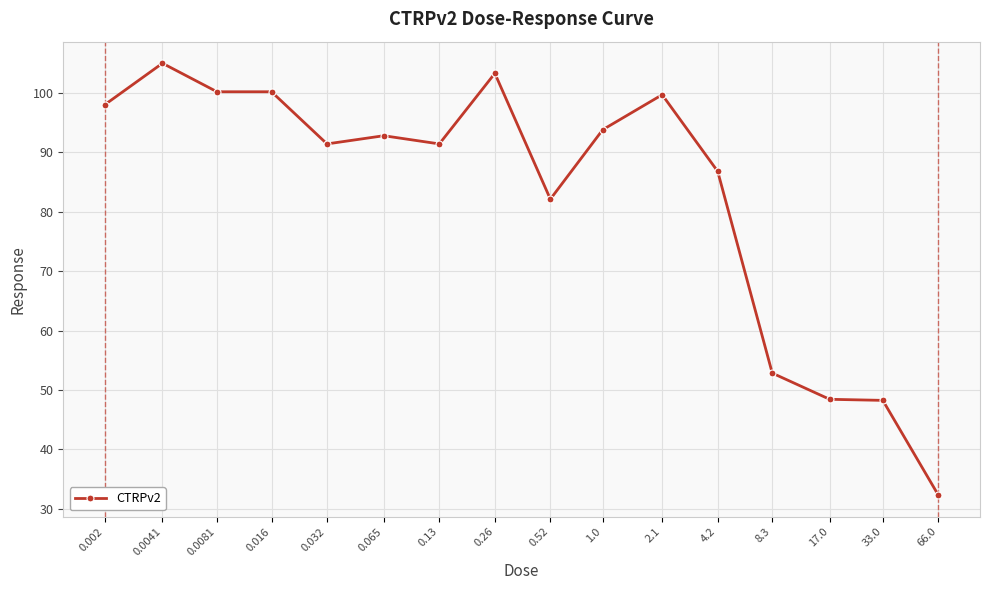

What is the sum of the values at 0.26 and 66.0?

135.6